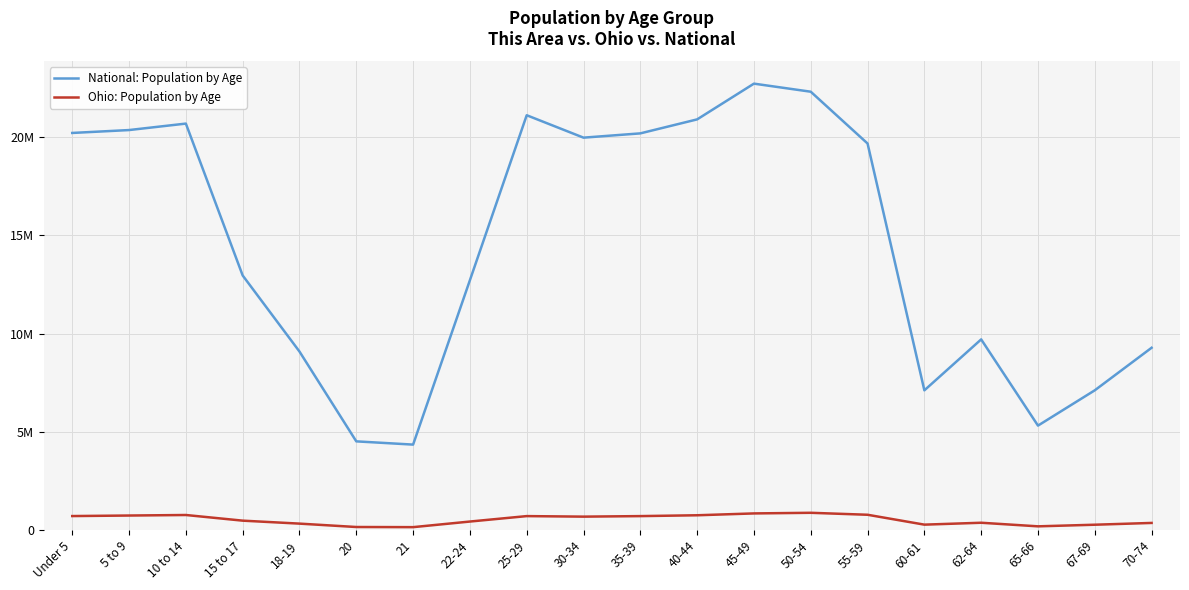

Is this an area chart (filled region under the line)?

No